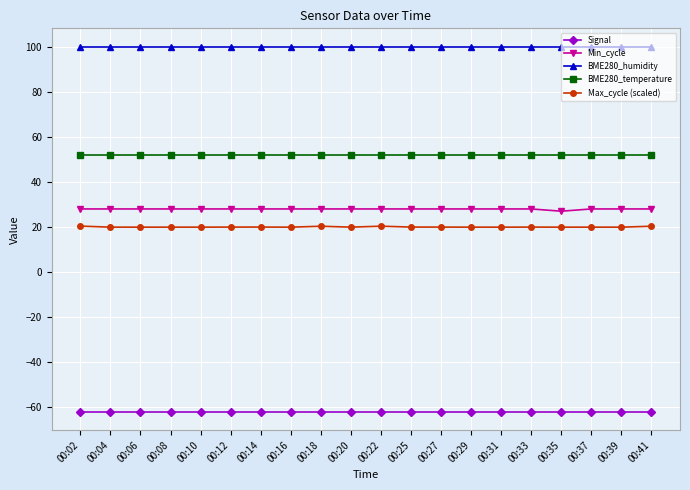

The Min_cycle series shows 28.0 at 00:25. True or false?

True